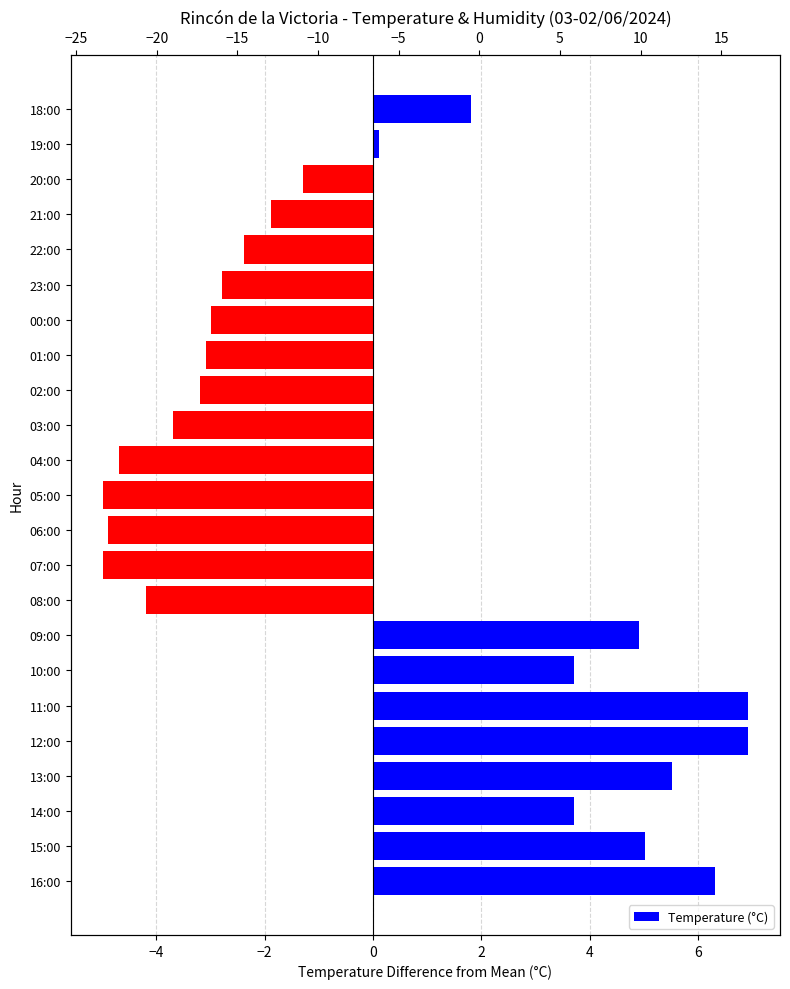

What is the maximum value shown in the chart?

6.9